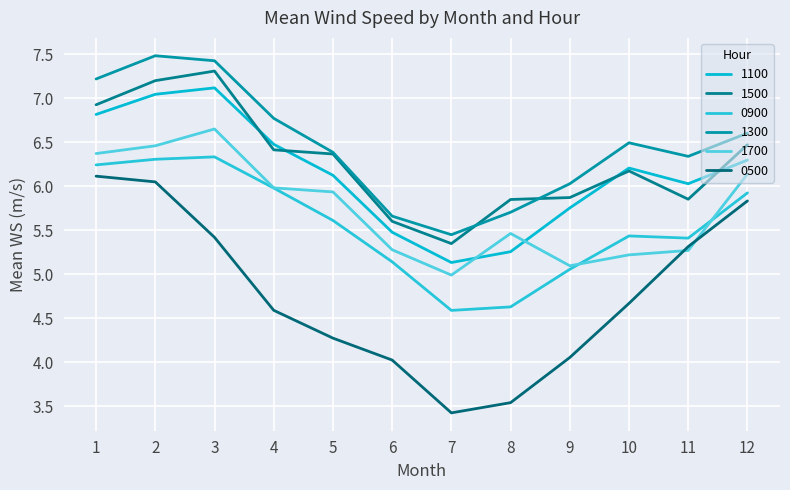

At how many categories does at least one series exceed 3?

12